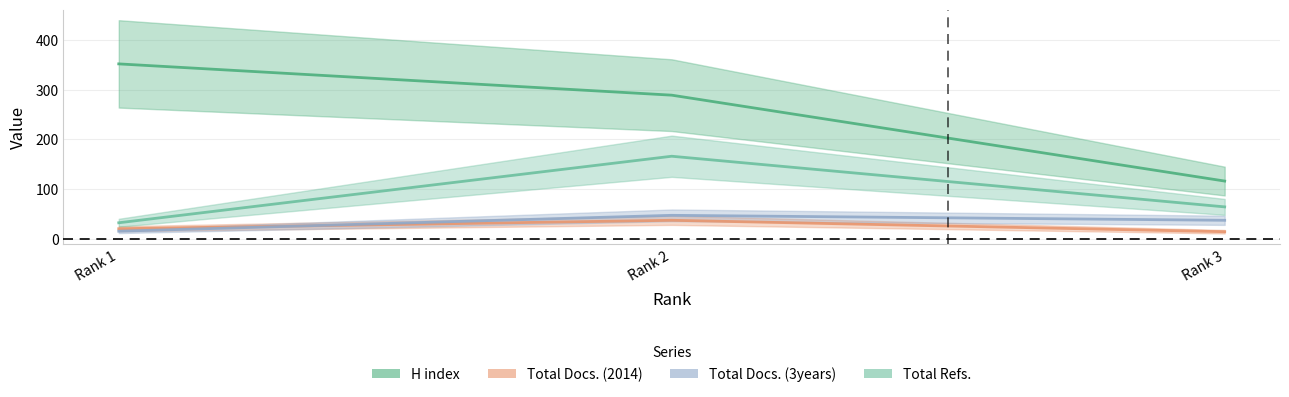

What is the average value of the Total Docs. (3years) series?

33